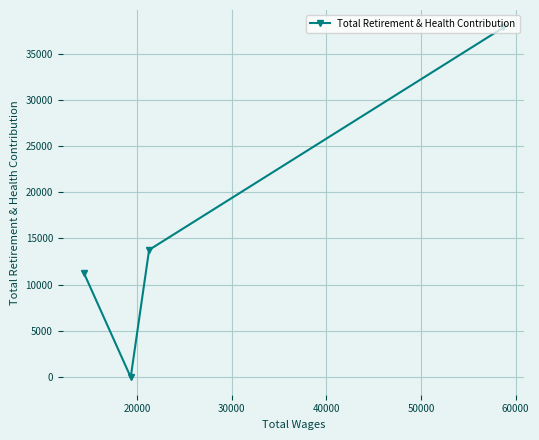

How many values exceed 13770?

1